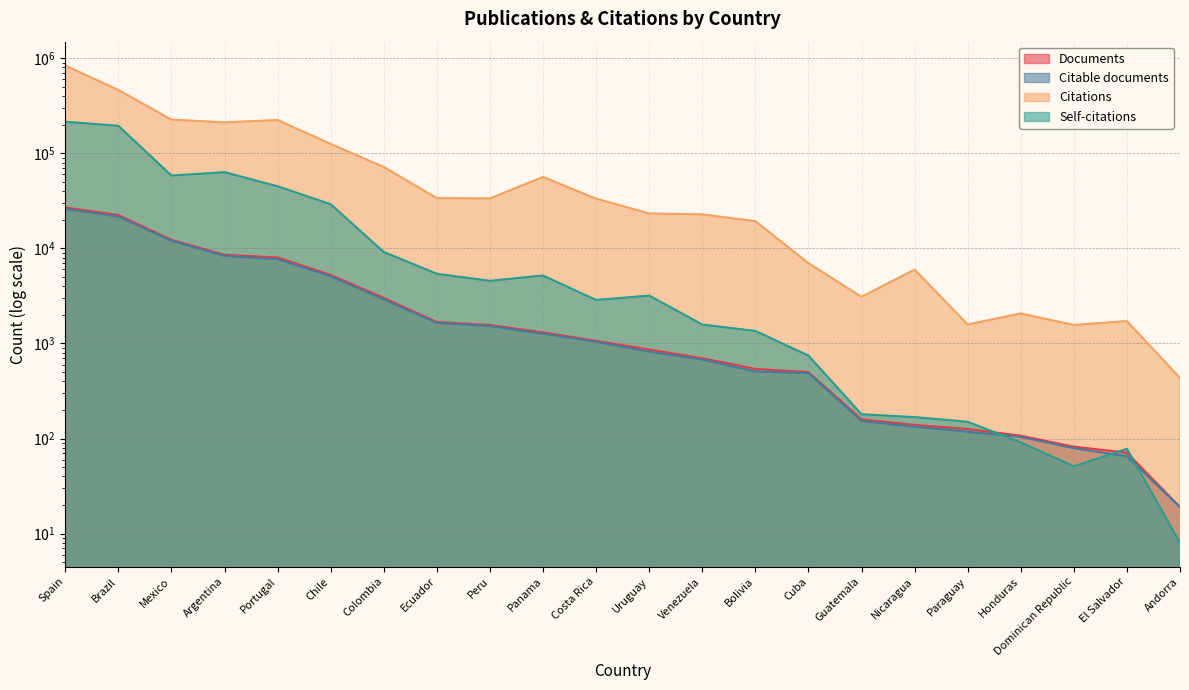

Which has a higher value, Nicaragua or Ecuador?

Ecuador